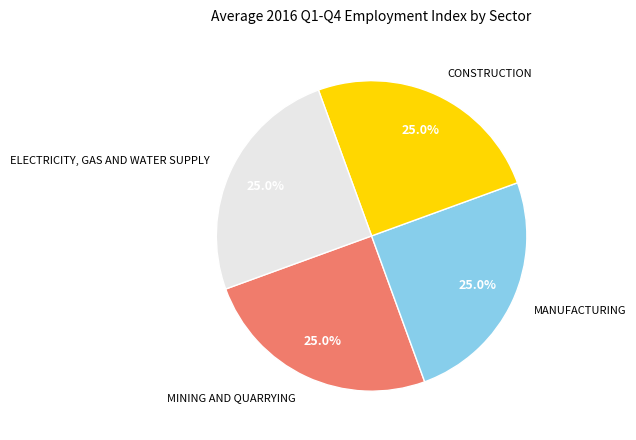

What percentage do MANUFACTURING and MINING AND QUARRYING together represent?

50.0%